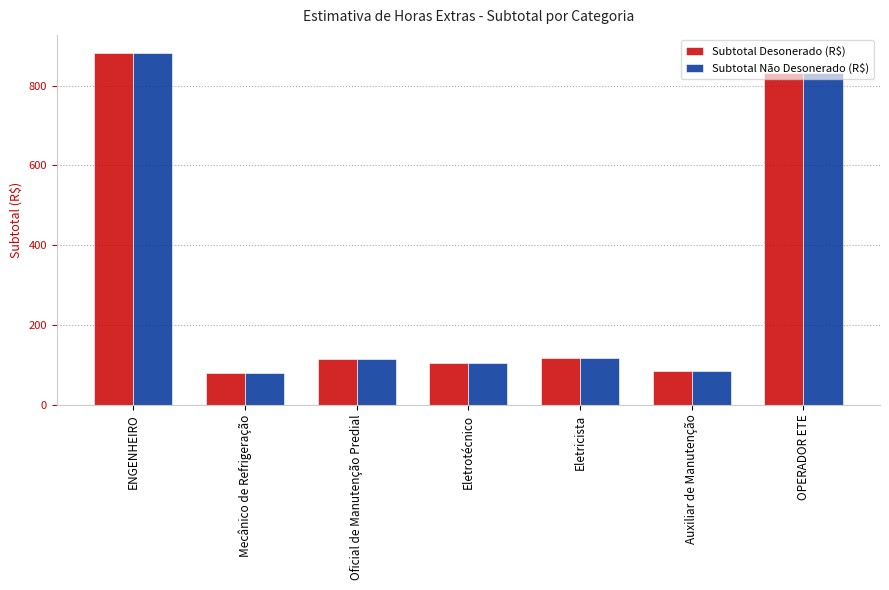

How many bars are there in each group?

2